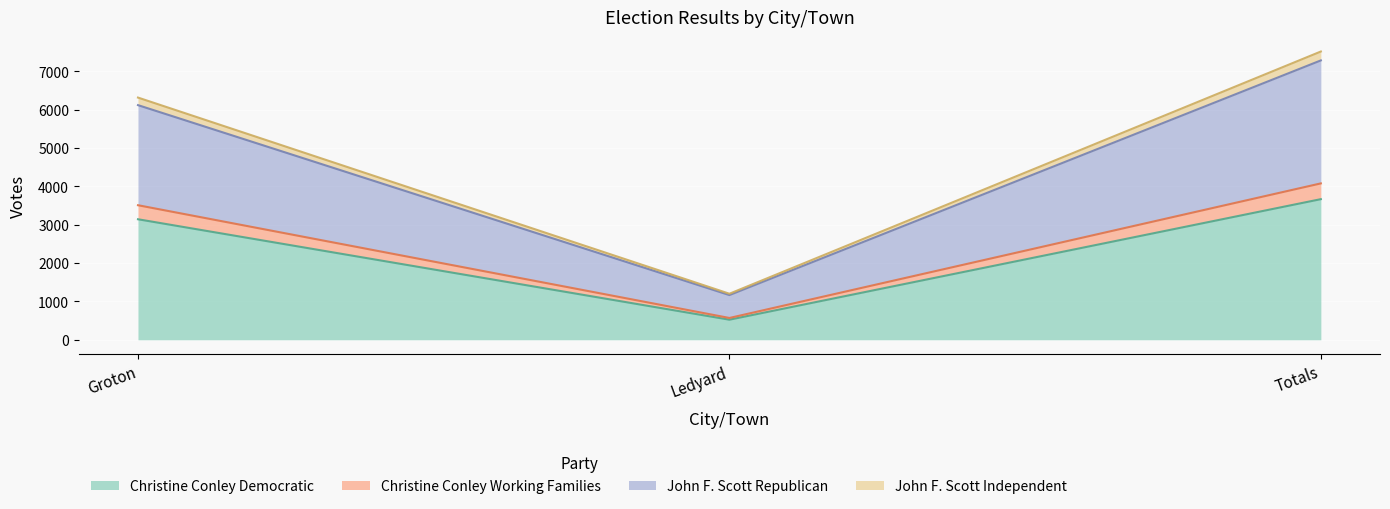

What is the total value across all series at Groton?

6316